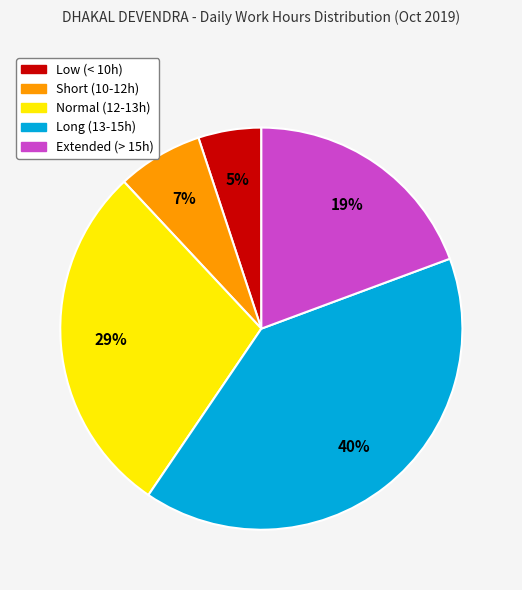

How many segments does this pie chart have?

5